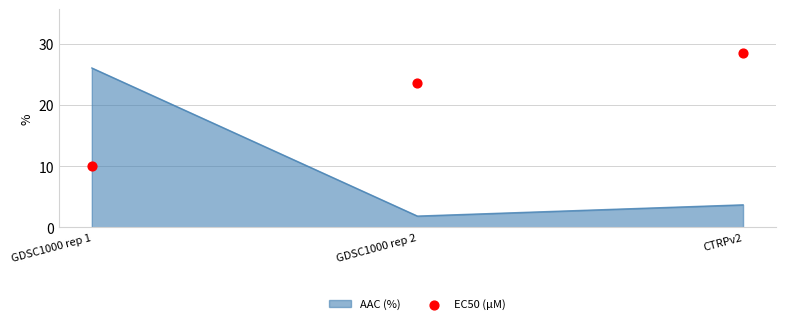

Between GDSC1000 rep 2 and CTRPv2, which is larger?

CTRPv2